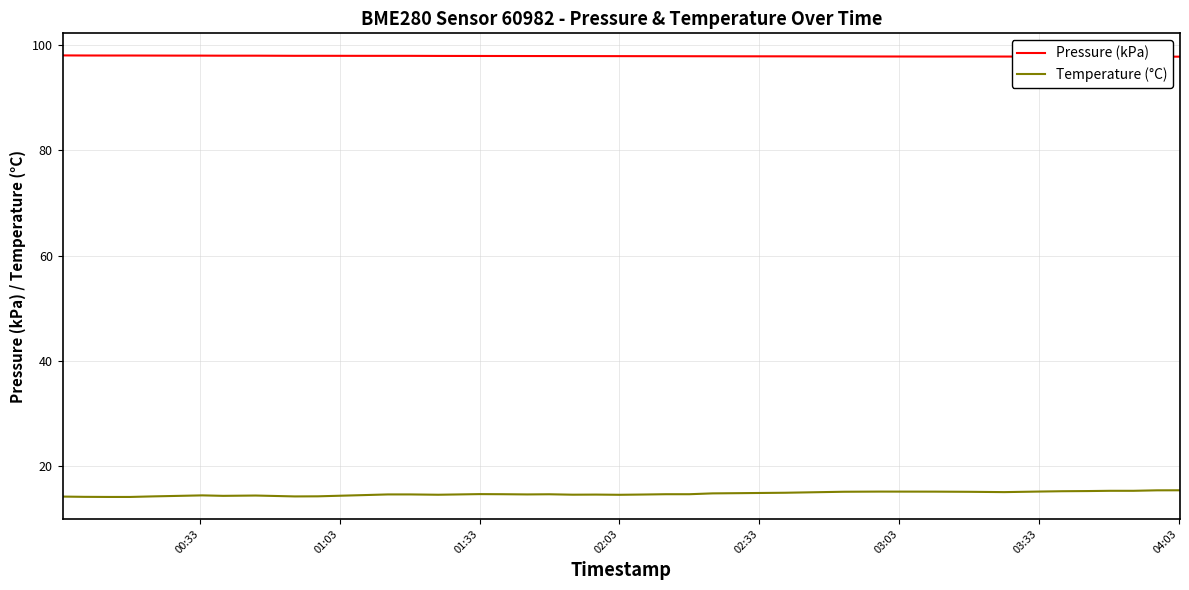

List the series in order of their peak value, highest first.

Pressure (kPa), Temperature (°C)